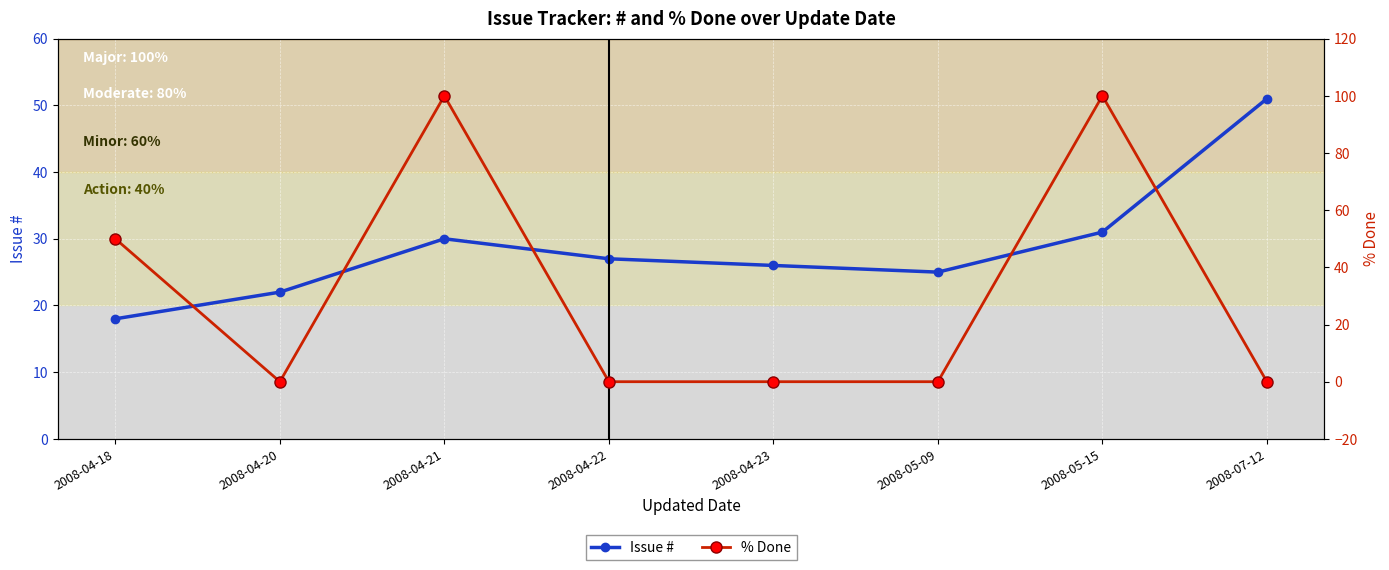

What is the label of the 5th point from the left?

2008-04-23